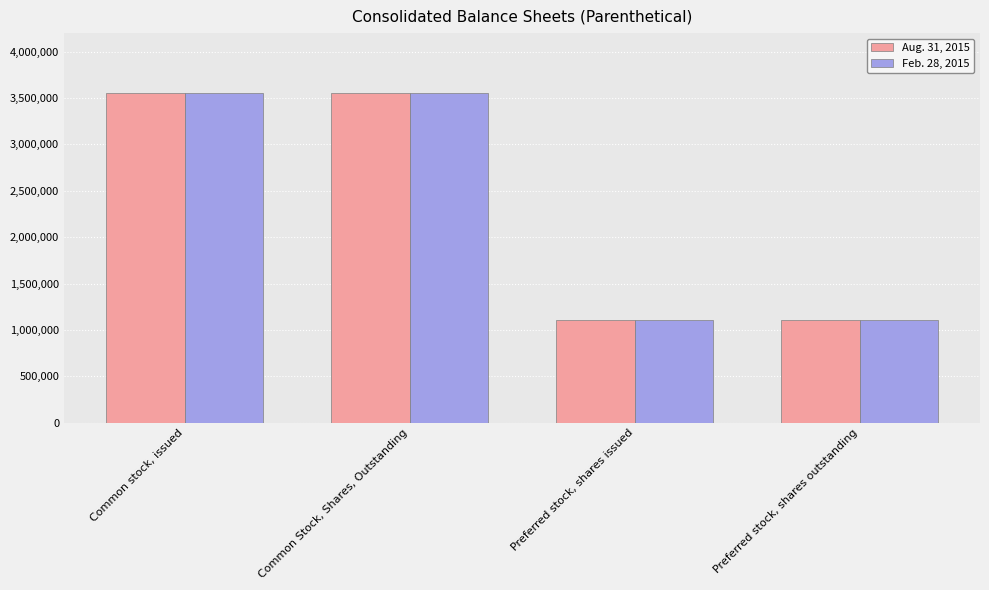

What is the lowest value of the Aug. 31, 2015 series?

1105679